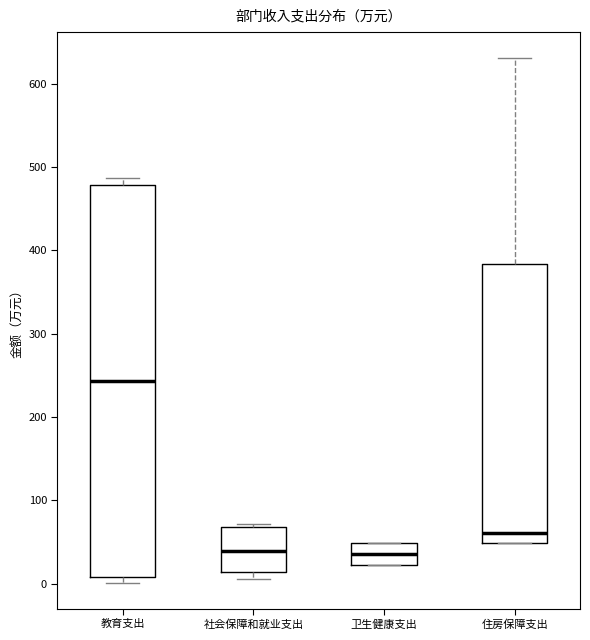

Reading left to right, transcribe this box plot: for each box, give where its median line is, the range the box spans, and where its two whiskers end, as read against the y-axis. The values are not printed on the chart, so give them approximately, as read against the axis.

教育支出: median 240, box 10 to 480, whiskers 0 to 490
社会保障和就业支出: median 40, box 10 to 70, whiskers 10 (just below the box's lower edge) to 70 (just above the box's upper edge)
卫生健康支出: median 40, box 20 to 50, whiskers 20 to 50
住房保障支出: median 60, box 50 to 380, whiskers 50 to 630